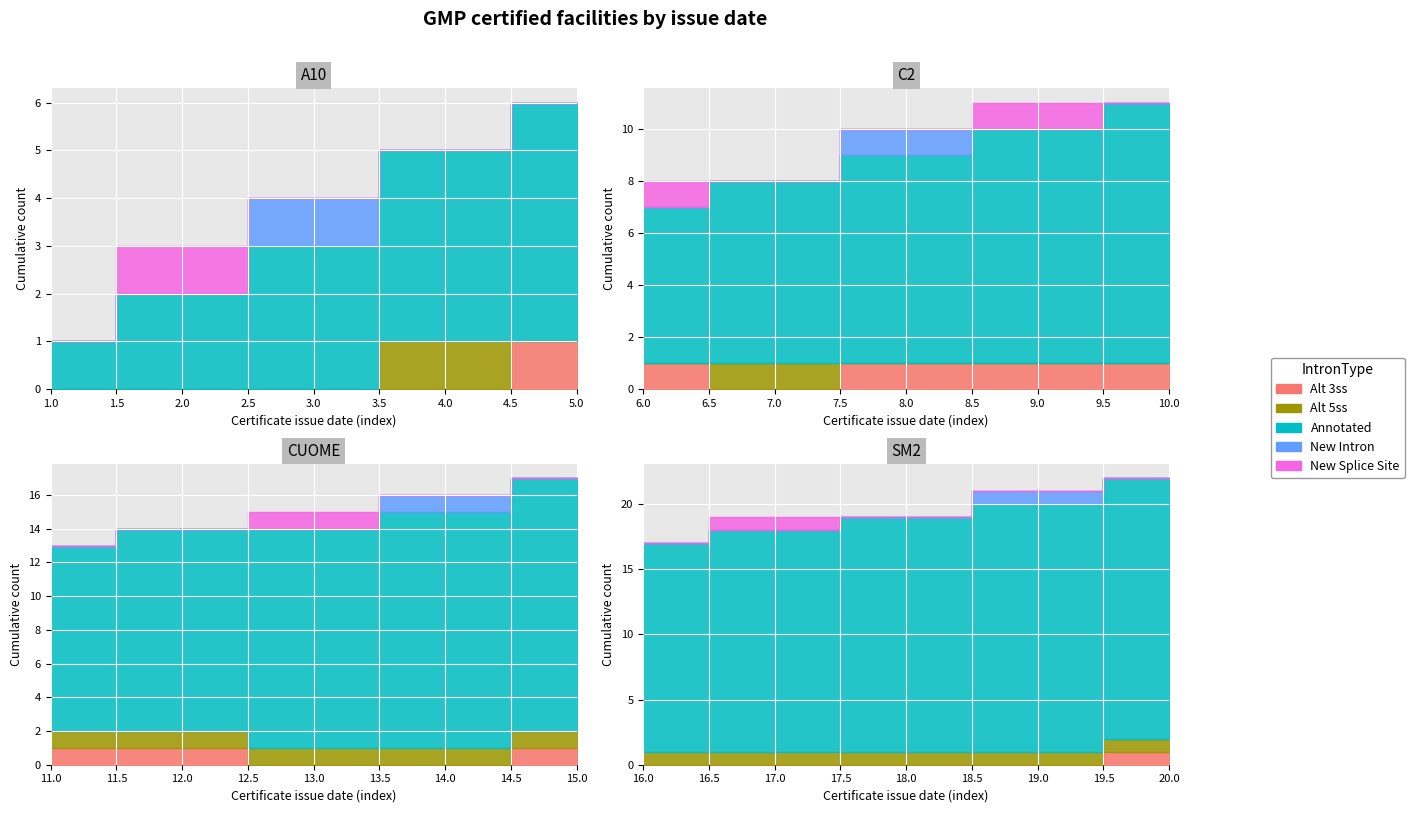

Reading left to right, what are all the values shown in this chart?

Alt 3ss: 0	0	0	0	1	1	0	1	1	1	1	1	0	0	1	0	0	0	0	1
Alt 5ss: 0	0	0	1	0	0	1	0	0	0	1	1	1	1	1	1	1	1	1	1
Annotated: 1	2	3	4	5	6	7	8	9	10	11	12	13	14	15	16	17	18	19	20
New Intron: 0	0	1	0	0	0	0	1	0	0	0	0	0	1	0	0	0	0	1	0
New Splice Site: 0	1	0	0	0	1	0	0	1	0	0	0	1	0	0	0	1	0	0	0